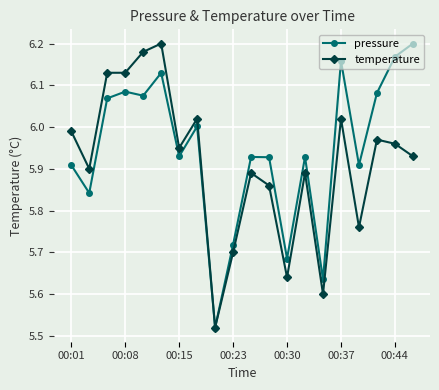

Which series has the largest total across all categories?

pressure